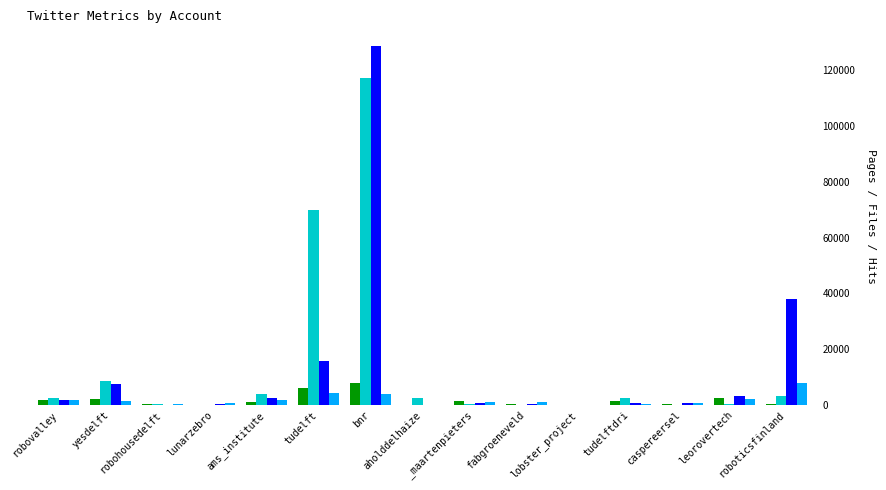

What is the greatest value displayed?

128647